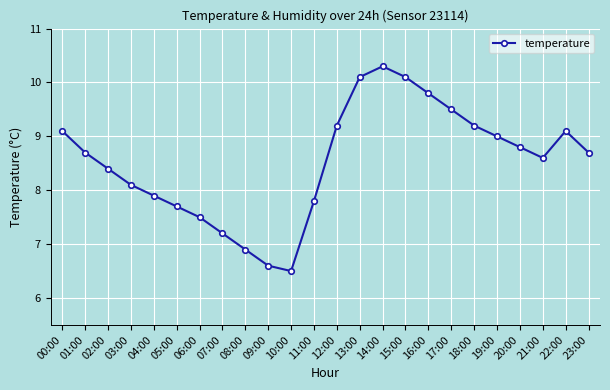

What is the maximum value shown in the chart?

10.3